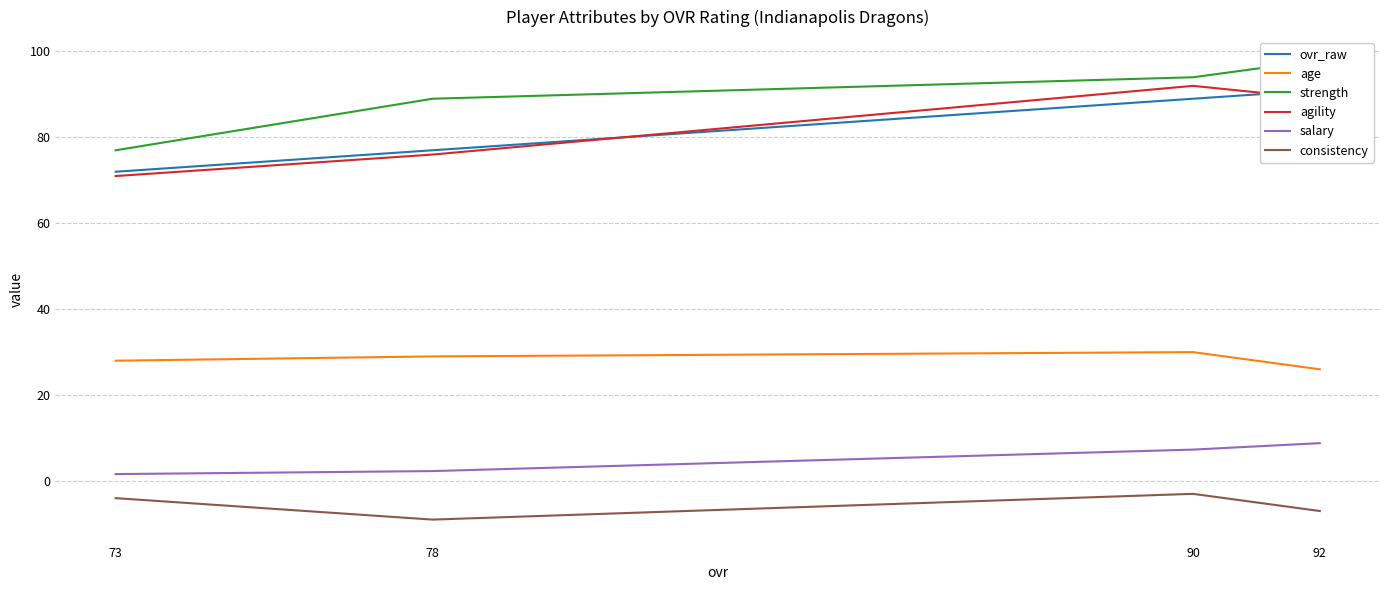

At which category does consistency reach its first local valley?

78